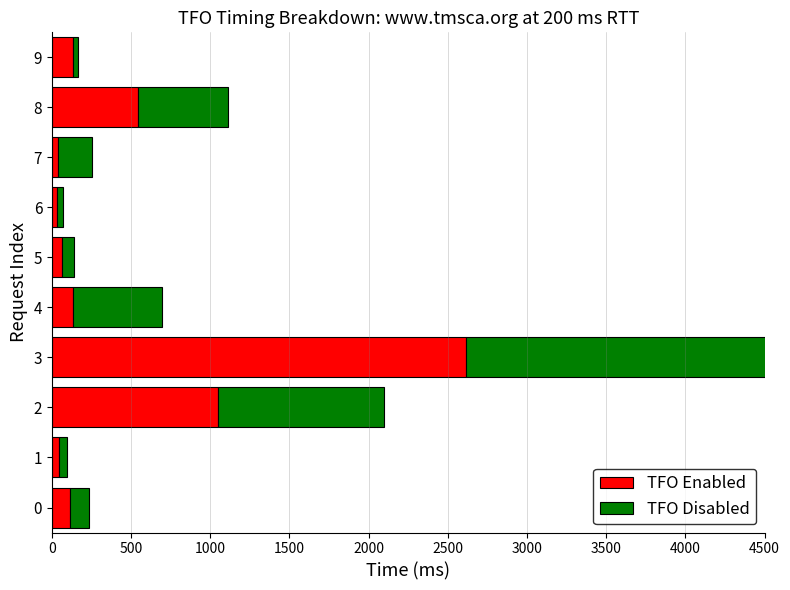

Rank the series by their average value, from highest to lowest.

TFO Disabled, TFO Enabled